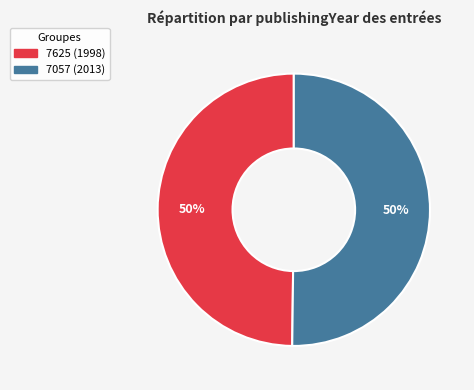

What percentage is the 7057 slice, to the nearest percent?

50%